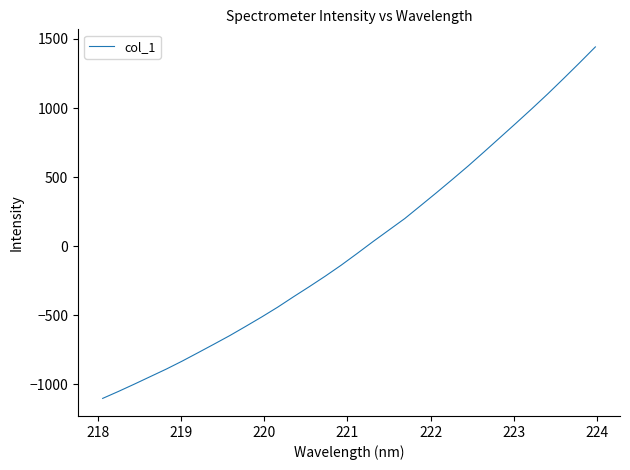

What is the maximum value shown in the chart?

1442.7